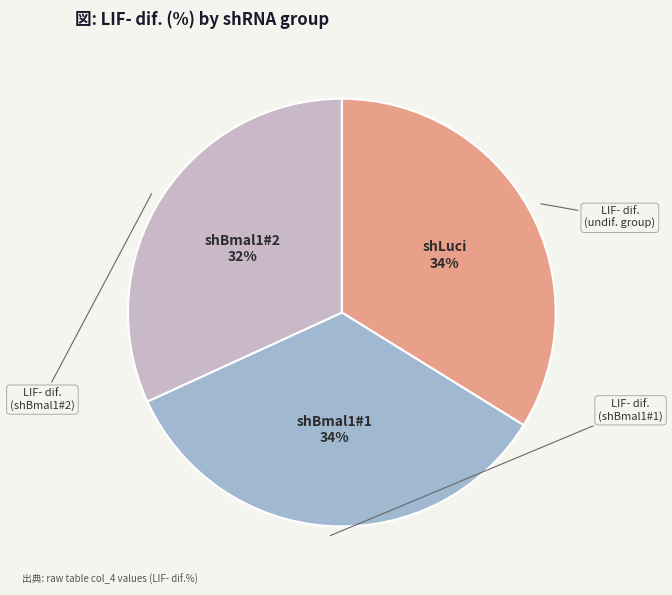

Is there any slice that represents more than half of the pie?

No